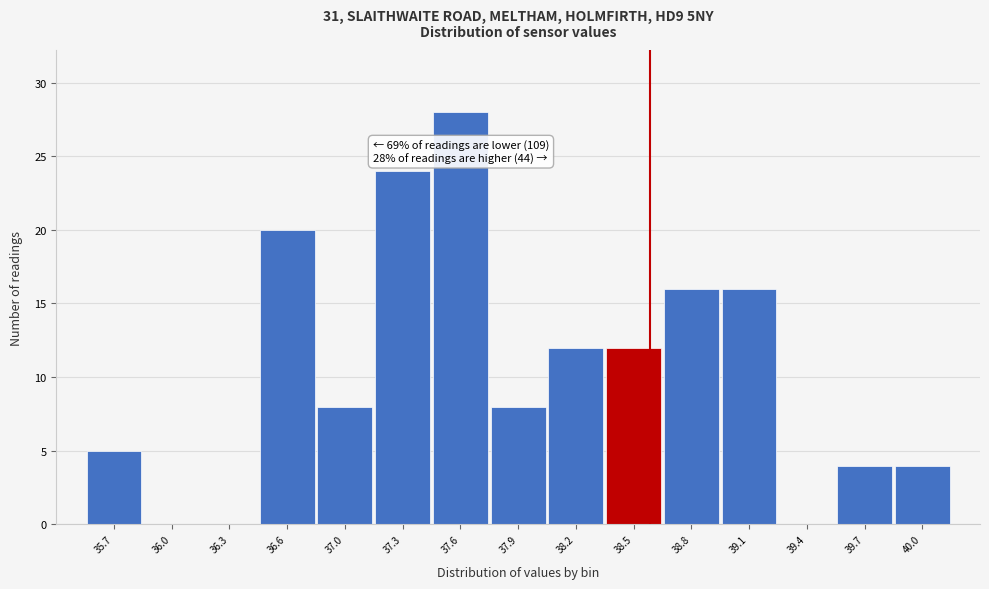

Reading left to right, extract all data points from this chart.

35.7=5	36.0=0	36.3=0	36.6=20	37.0=8	37.3=24	37.6=28	37.9=8	38.2=12	38.5=12	38.8=16	39.1=16	39.4=0	39.7=4	40.0=4